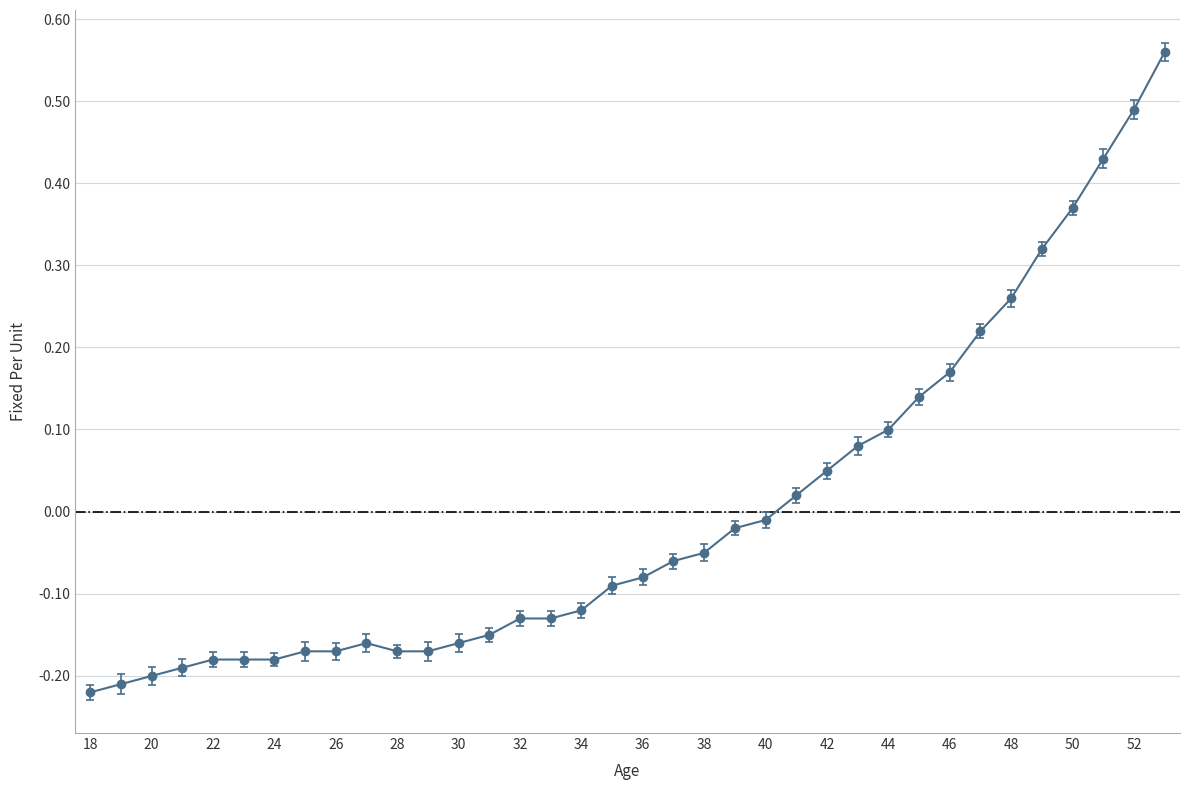

What is the difference between the second highest and second lowest values?

0.7